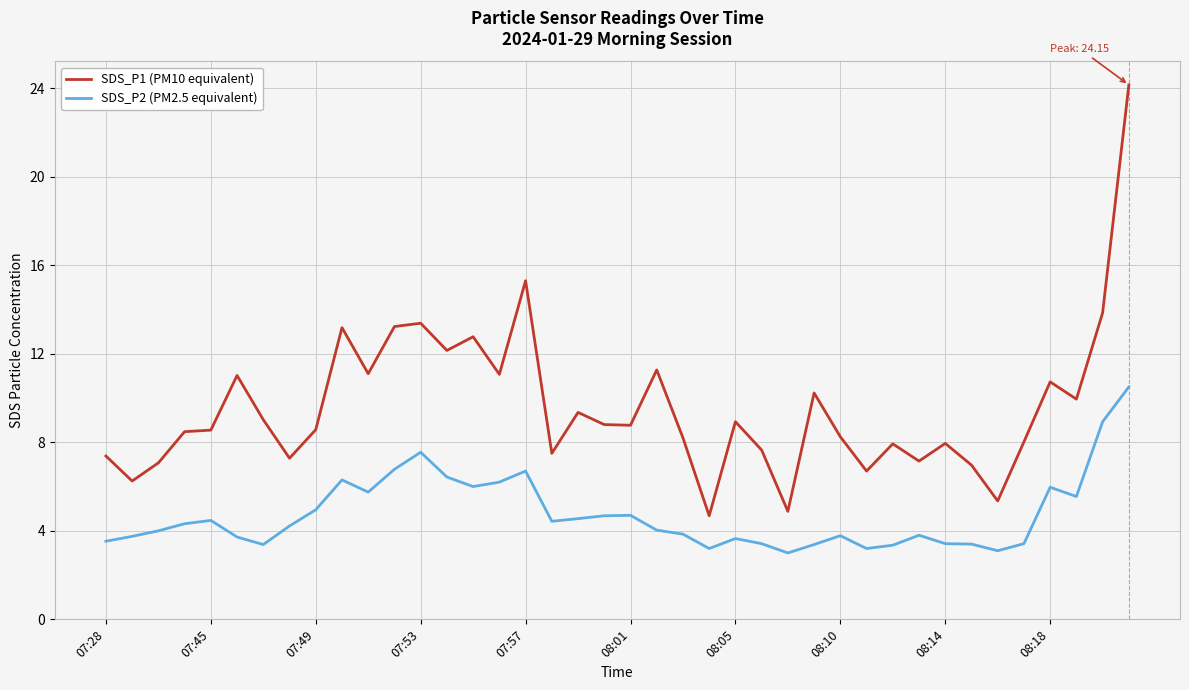

Rank the series by their average value, from highest to lowest.

SDS_P1 (PM10 equivalent), SDS_P2 (PM2.5 equivalent)